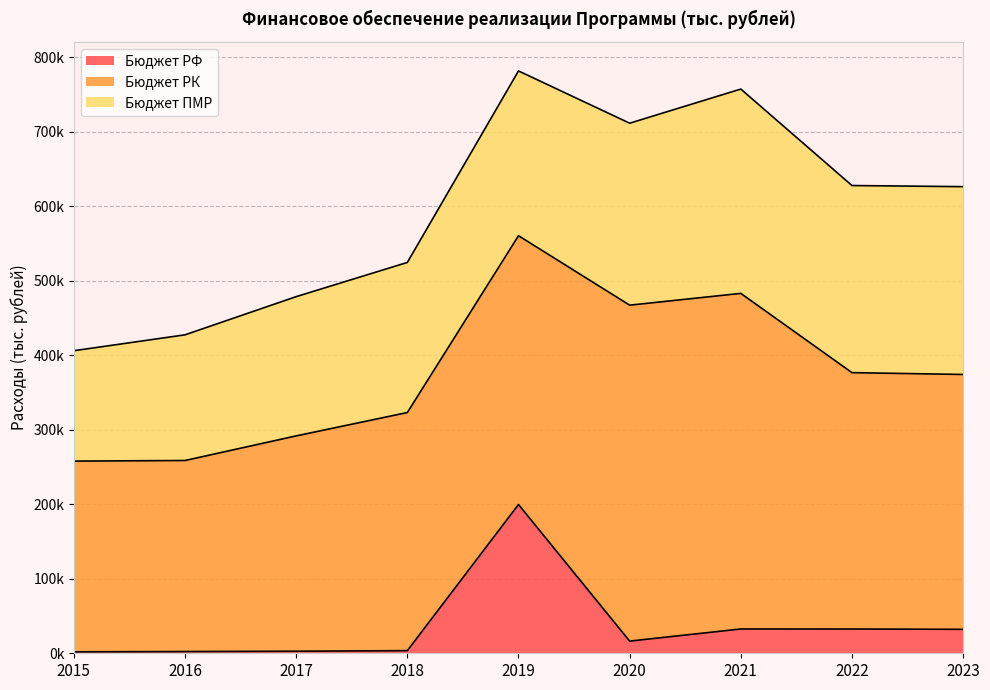

The value of Бюджет ПМР at 2016 is 168701.9. True or false?

True